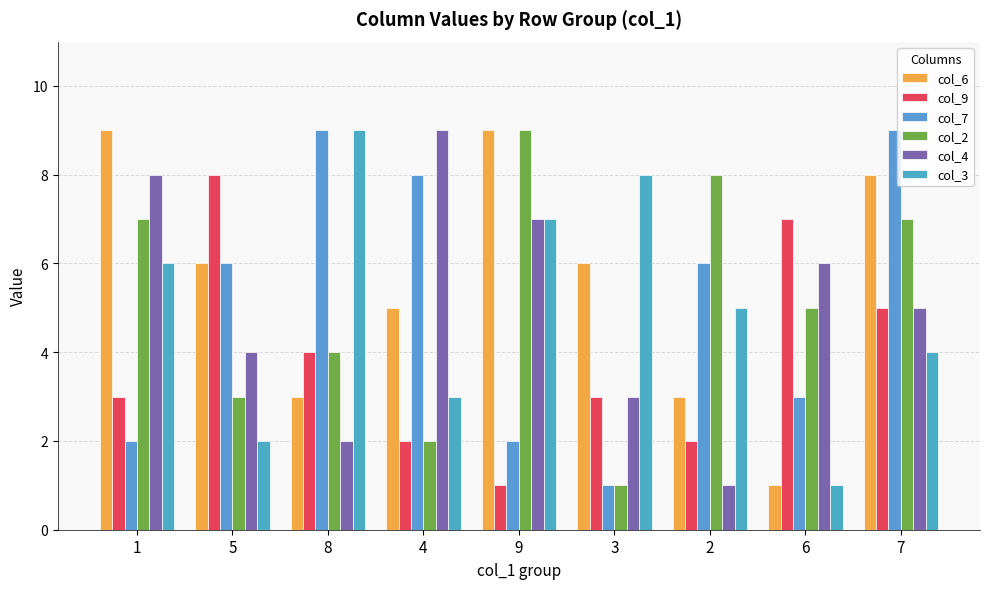

What is the label of the 7th bar from the right?

8